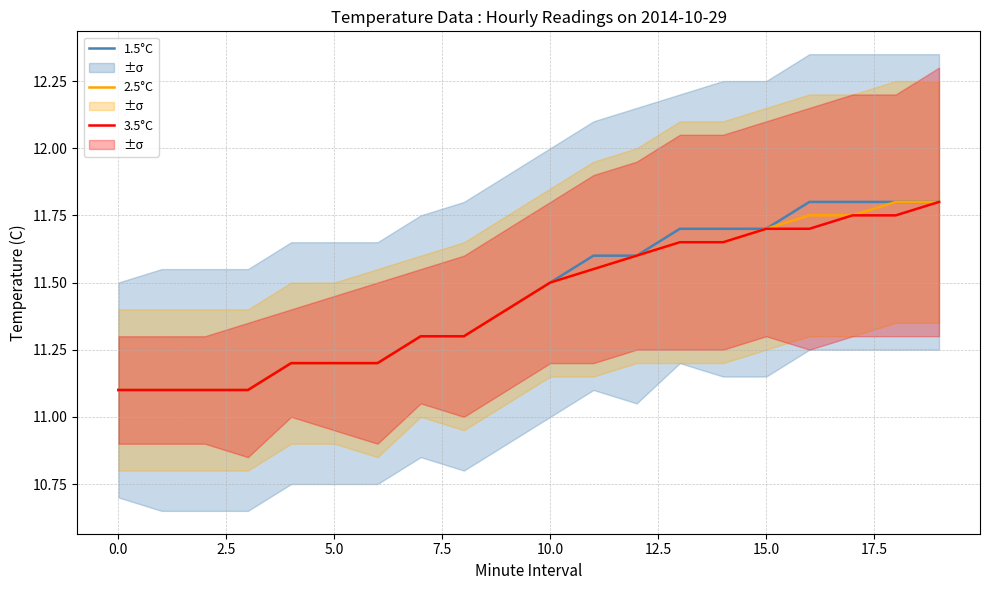

What are all the series names shown in the legend?

1.5°C, 2.5°C, 3.5°C